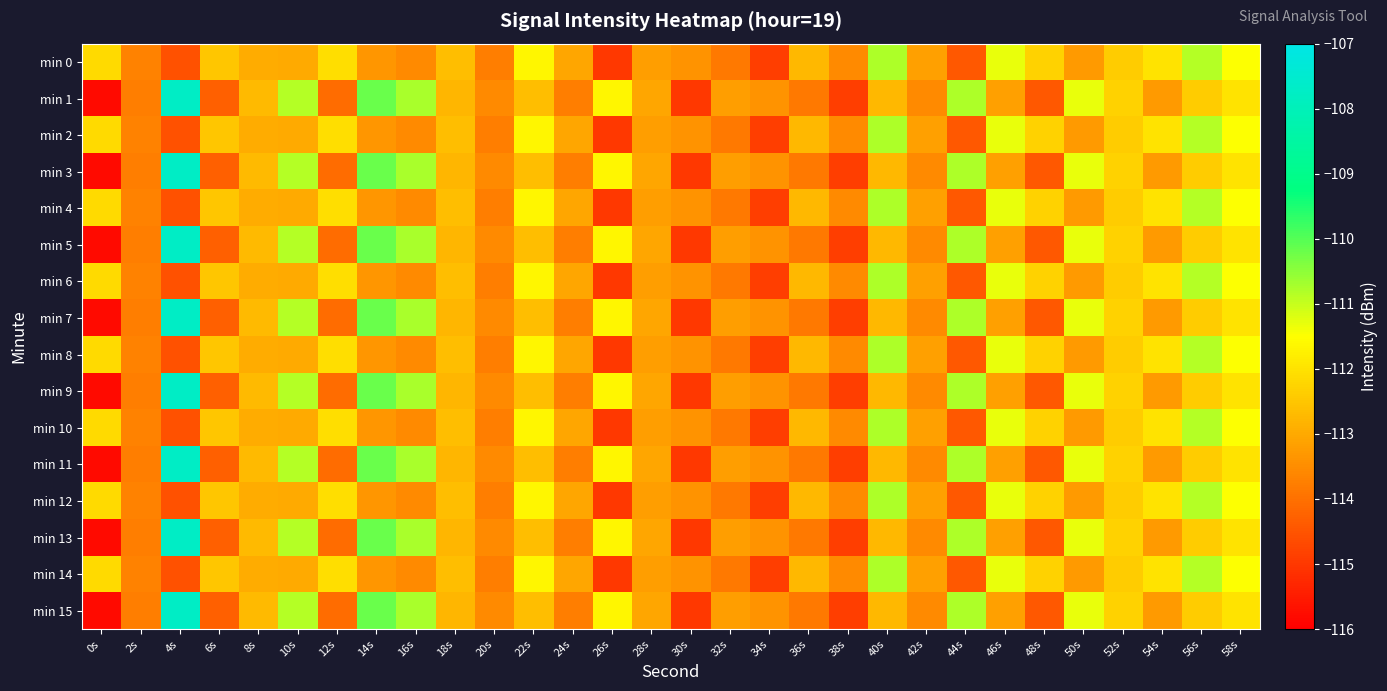

Reading left to right, extract all data points from this chart.

min 0: 0s=-112.2	2s=-113.7	4s=-114.6	6s=-112.5	8s=-113.0	10s=-113.0	12s=-112.1	14s=-113.3	16s=-113.6	18s=-112.6	20s=-113.8	22s=-111.7	24s=-113.1	26s=-115.0	28s=-113.2	30s=-113.4	32s=-113.8	34s=-114.9	36s=-112.8	38s=-113.5	40s=-110.8	42s=-113.2	44s=-114.4	46s=-111.3	48s=-112.3	50s=-113.3	52s=-112.4	54s=-112.0	56s=-110.9	58s=-111.5
min 1: 0s=-115.8	2s=-113.8	4s=-107.7	6s=-114.3	8s=-112.7	10s=-110.9	12s=-114.1	14s=-110.2	16s=-110.7	18s=-112.8	20s=-113.6	22s=-112.6	24s=-113.8	26s=-111.7	28s=-113.1	30s=-115.0	32s=-113.2	34s=-113.4	36s=-113.8	38s=-114.9	40s=-112.8	42s=-113.5	44s=-110.8	46s=-113.2	48s=-114.4	50s=-111.3	52s=-112.3	54s=-113.3	56s=-112.4	58s=-112.0
min 2: 0s=-112.2	2s=-113.7	4s=-114.6	6s=-112.5	8s=-113.0	10s=-113.0	12s=-112.1	14s=-113.3	16s=-113.6	18s=-112.6	20s=-113.8	22s=-111.7	24s=-113.1	26s=-115.0	28s=-113.2	30s=-113.4	32s=-113.8	34s=-114.9	36s=-112.8	38s=-113.5	40s=-110.8	42s=-113.2	44s=-114.4	46s=-111.3	48s=-112.3	50s=-113.3	52s=-112.4	54s=-112.0	56s=-110.9	58s=-111.5
min 3: 0s=-115.8	2s=-113.8	4s=-107.7	6s=-114.3	8s=-112.7	10s=-110.9	12s=-114.1	14s=-110.2	16s=-110.7	18s=-112.8	20s=-113.6	22s=-112.6	24s=-113.8	26s=-111.7	28s=-113.1	30s=-115.0	32s=-113.2	34s=-113.4	36s=-113.8	38s=-114.9	40s=-112.8	42s=-113.5	44s=-110.8	46s=-113.2	48s=-114.4	50s=-111.3	52s=-112.3	54s=-113.3	56s=-112.4	58s=-112.0
min 4: 0s=-112.2	2s=-113.7	4s=-114.6	6s=-112.5	8s=-113.0	10s=-113.0	12s=-112.1	14s=-113.3	16s=-113.6	18s=-112.6	20s=-113.8	22s=-111.7	24s=-113.1	26s=-115.0	28s=-113.2	30s=-113.4	32s=-113.8	34s=-114.9	36s=-112.8	38s=-113.5	40s=-110.8	42s=-113.2	44s=-114.4	46s=-111.3	48s=-112.3	50s=-113.3	52s=-112.4	54s=-112.0	56s=-110.9	58s=-111.5
min 5: 0s=-115.8	2s=-113.8	4s=-107.7	6s=-114.3	8s=-112.7	10s=-110.9	12s=-114.1	14s=-110.2	16s=-110.7	18s=-112.8	20s=-113.6	22s=-112.6	24s=-113.8	26s=-111.7	28s=-113.1	30s=-115.0	32s=-113.2	34s=-113.4	36s=-113.8	38s=-114.9	40s=-112.8	42s=-113.5	44s=-110.8	46s=-113.2	48s=-114.4	50s=-111.3	52s=-112.3	54s=-113.3	56s=-112.4	58s=-112.0
min 6: 0s=-112.2	2s=-113.7	4s=-114.6	6s=-112.5	8s=-113.0	10s=-113.0	12s=-112.1	14s=-113.3	16s=-113.6	18s=-112.6	20s=-113.8	22s=-111.7	24s=-113.1	26s=-115.0	28s=-113.2	30s=-113.4	32s=-113.8	34s=-114.9	36s=-112.8	38s=-113.5	40s=-110.8	42s=-113.2	44s=-114.4	46s=-111.3	48s=-112.3	50s=-113.3	52s=-112.4	54s=-112.0	56s=-110.9	58s=-111.5
min 7: 0s=-115.8	2s=-113.8	4s=-107.7	6s=-114.3	8s=-112.7	10s=-110.9	12s=-114.1	14s=-110.2	16s=-110.7	18s=-112.8	20s=-113.6	22s=-112.6	24s=-113.8	26s=-111.7	28s=-113.1	30s=-115.0	32s=-113.2	34s=-113.4	36s=-113.8	38s=-114.9	40s=-112.8	42s=-113.5	44s=-110.8	46s=-113.2	48s=-114.4	50s=-111.3	52s=-112.3	54s=-113.3	56s=-112.4	58s=-112.0
min 8: 0s=-112.2	2s=-113.7	4s=-114.6	6s=-112.5	8s=-113.0	10s=-113.0	12s=-112.1	14s=-113.3	16s=-113.6	18s=-112.6	20s=-113.8	22s=-111.7	24s=-113.1	26s=-115.0	28s=-113.2	30s=-113.4	32s=-113.8	34s=-114.9	36s=-112.8	38s=-113.5	40s=-110.8	42s=-113.2	44s=-114.4	46s=-111.3	48s=-112.3	50s=-113.3	52s=-112.4	54s=-112.0	56s=-110.9	58s=-111.5
min 9: 0s=-115.8	2s=-113.8	4s=-107.7	6s=-114.3	8s=-112.7	10s=-110.9	12s=-114.1	14s=-110.2	16s=-110.7	18s=-112.8	20s=-113.6	22s=-112.6	24s=-113.8	26s=-111.7	28s=-113.1	30s=-115.0	32s=-113.2	34s=-113.4	36s=-113.8	38s=-114.9	40s=-112.8	42s=-113.5	44s=-110.8	46s=-113.2	48s=-114.4	50s=-111.3	52s=-112.3	54s=-113.3	56s=-112.4	58s=-112.0
min 10: 0s=-112.2	2s=-113.7	4s=-114.6	6s=-112.5	8s=-113.0	10s=-113.0	12s=-112.1	14s=-113.3	16s=-113.6	18s=-112.6	20s=-113.8	22s=-111.7	24s=-113.1	26s=-115.0	28s=-113.2	30s=-113.4	32s=-113.8	34s=-114.9	36s=-112.8	38s=-113.5	40s=-110.8	42s=-113.2	44s=-114.4	46s=-111.3	48s=-112.3	50s=-113.3	52s=-112.4	54s=-112.0	56s=-110.9	58s=-111.5
min 11: 0s=-115.8	2s=-113.8	4s=-107.7	6s=-114.3	8s=-112.7	10s=-110.9	12s=-114.1	14s=-110.2	16s=-110.7	18s=-112.8	20s=-113.6	22s=-112.6	24s=-113.8	26s=-111.7	28s=-113.1	30s=-115.0	32s=-113.2	34s=-113.4	36s=-113.8	38s=-114.9	40s=-112.8	42s=-113.5	44s=-110.8	46s=-113.2	48s=-114.4	50s=-111.3	52s=-112.3	54s=-113.3	56s=-112.4	58s=-112.0
min 12: 0s=-112.2	2s=-113.7	4s=-114.6	6s=-112.5	8s=-113.0	10s=-113.0	12s=-112.1	14s=-113.3	16s=-113.6	18s=-112.6	20s=-113.8	22s=-111.7	24s=-113.1	26s=-115.0	28s=-113.2	30s=-113.4	32s=-113.8	34s=-114.9	36s=-112.8	38s=-113.5	40s=-110.8	42s=-113.2	44s=-114.4	46s=-111.3	48s=-112.3	50s=-113.3	52s=-112.4	54s=-112.0	56s=-110.9	58s=-111.5
min 13: 0s=-115.8	2s=-113.8	4s=-107.7	6s=-114.3	8s=-112.7	10s=-110.9	12s=-114.1	14s=-110.2	16s=-110.7	18s=-112.8	20s=-113.6	22s=-112.6	24s=-113.8	26s=-111.7	28s=-113.1	30s=-115.0	32s=-113.2	34s=-113.4	36s=-113.8	38s=-114.9	40s=-112.8	42s=-113.5	44s=-110.8	46s=-113.2	48s=-114.4	50s=-111.3	52s=-112.3	54s=-113.3	56s=-112.4	58s=-112.0
min 14: 0s=-112.2	2s=-113.7	4s=-114.6	6s=-112.5	8s=-113.0	10s=-113.0	12s=-112.1	14s=-113.3	16s=-113.6	18s=-112.6	20s=-113.8	22s=-111.7	24s=-113.1	26s=-115.0	28s=-113.2	30s=-113.4	32s=-113.8	34s=-114.9	36s=-112.8	38s=-113.5	40s=-110.8	42s=-113.2	44s=-114.4	46s=-111.3	48s=-112.3	50s=-113.3	52s=-112.4	54s=-112.0	56s=-110.9	58s=-111.5
min 15: 0s=-115.8	2s=-113.8	4s=-107.7	6s=-114.3	8s=-112.7	10s=-110.9	12s=-114.1	14s=-110.2	16s=-110.7	18s=-112.8	20s=-113.6	22s=-112.6	24s=-113.8	26s=-111.7	28s=-113.1	30s=-115.0	32s=-113.2	34s=-113.4	36s=-113.8	38s=-114.9	40s=-112.8	42s=-113.5	44s=-110.8	46s=-113.2	48s=-114.4	50s=-111.3	52s=-112.3	54s=-113.3	56s=-112.4	58s=-112.0